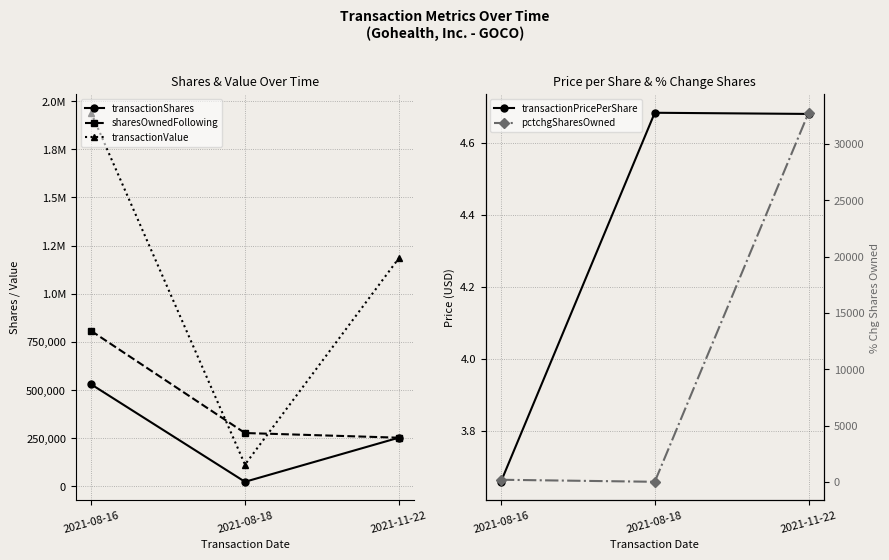

List the labels in order of pctchgSharesOwned value, smallest first.

2021-08-18, 2021-08-16, 2021-11-22